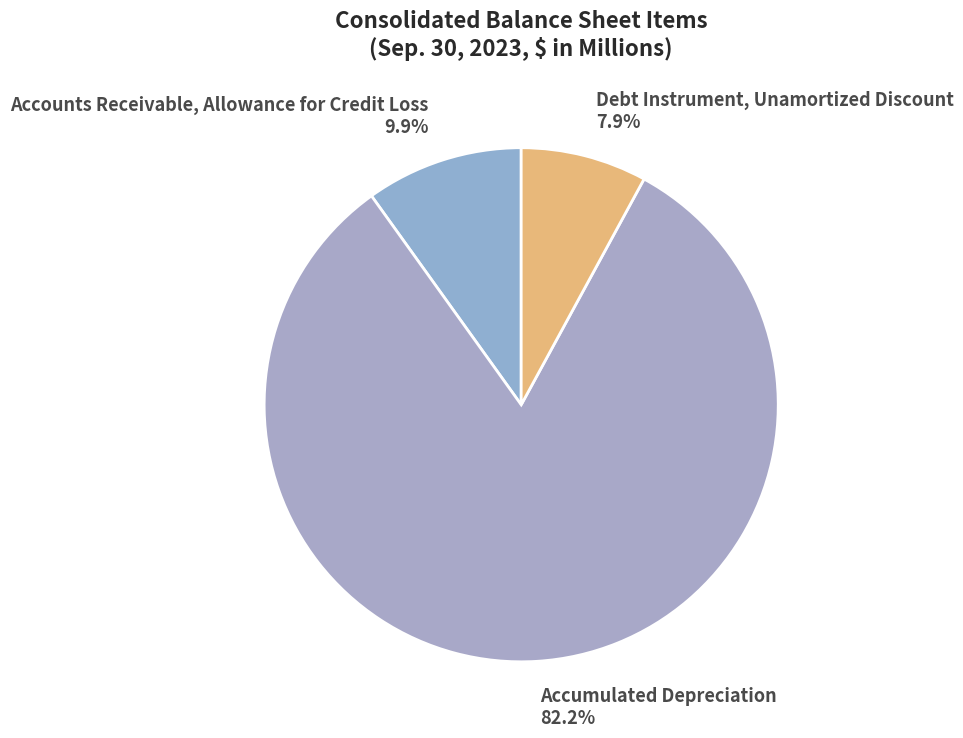

Is there a majority slice in this chart?

Yes